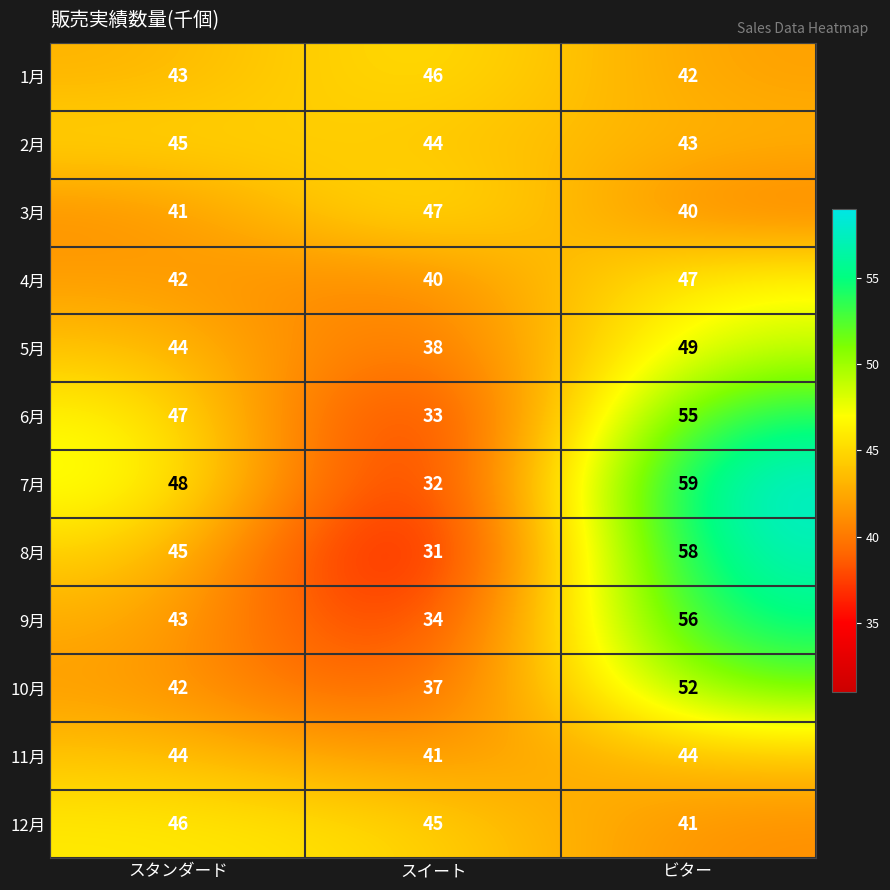

True or false: 6月 has a value of 33 at スイート.

True